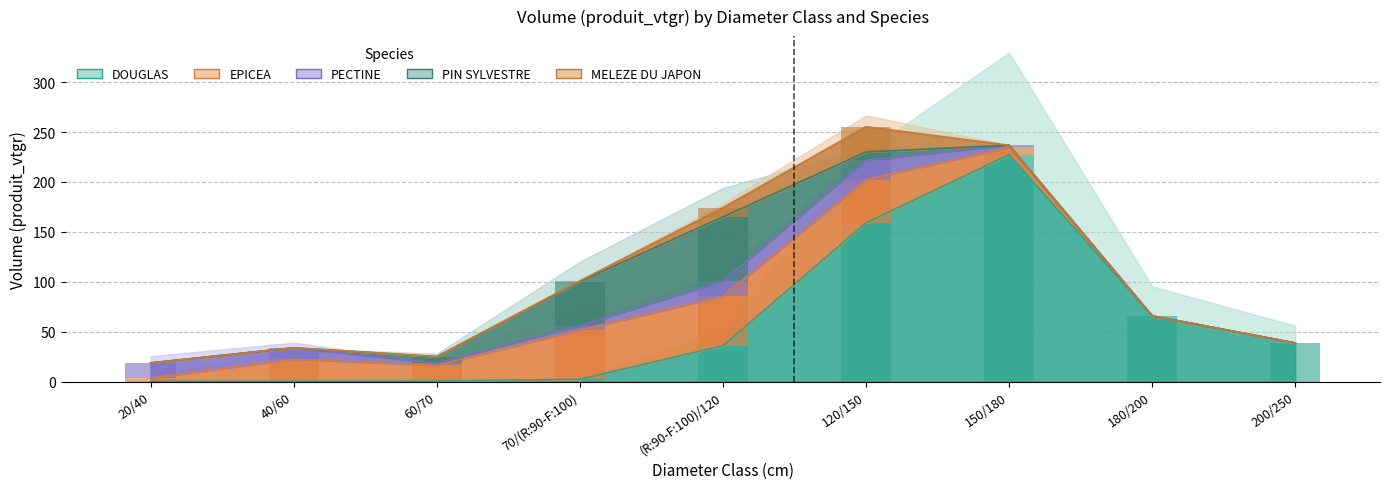

How many bars are there in each group?

5